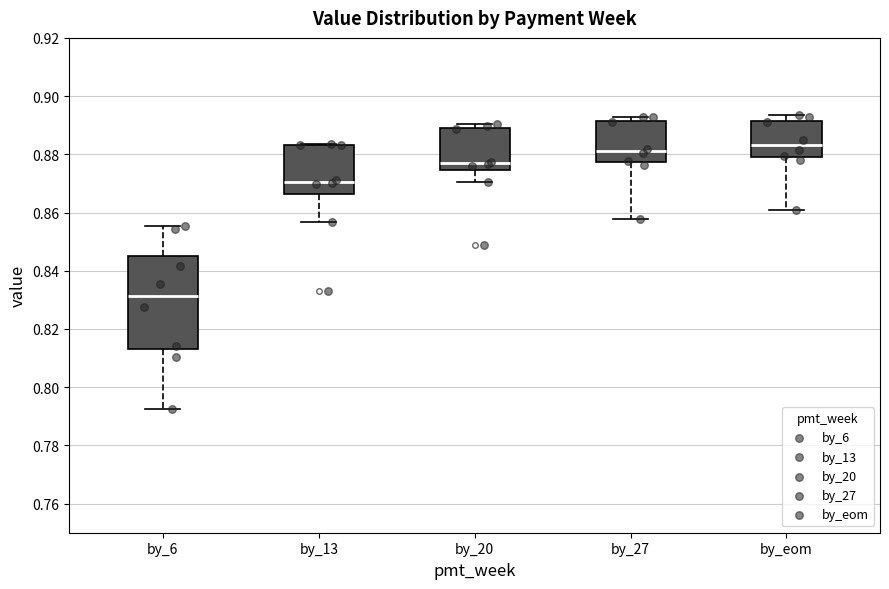

Reading left to right, transcribe this box plot: for each box, give where its median line is, the range the box spans, and where its two whiskers end, as read against the y-axis. The values are not printed on the chart, so give them approximately, as read against the axis.

by_6: median 0.832, box 0.814 to 0.844, whiskers 0.792 to 0.856
by_13: median 0.870, box 0.866 to 0.884, whiskers 0.856 to 0.884
by_20: median 0.876, box 0.874 to 0.888, whiskers 0.870 to 0.890
by_27: median 0.882, box 0.878 to 0.892, whiskers 0.858 to 0.892 (just above the box's upper edge)
by_eom: median 0.884, box 0.878 to 0.892, whiskers 0.860 to 0.894